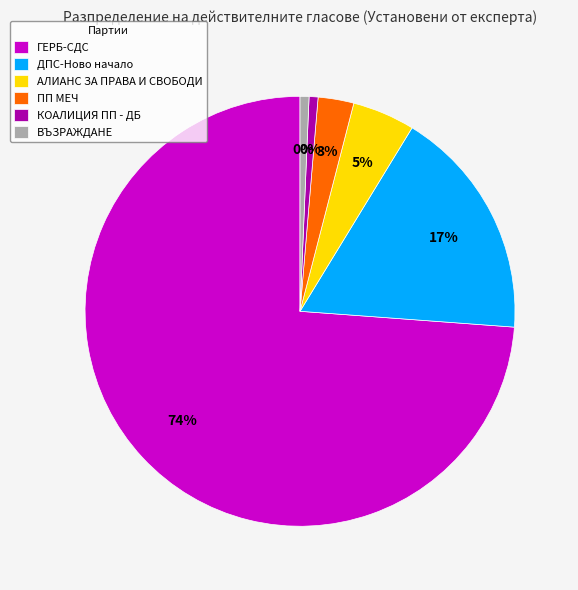

To the nearest percent, what percentage of the pie is ПП МЕЧ?

3%